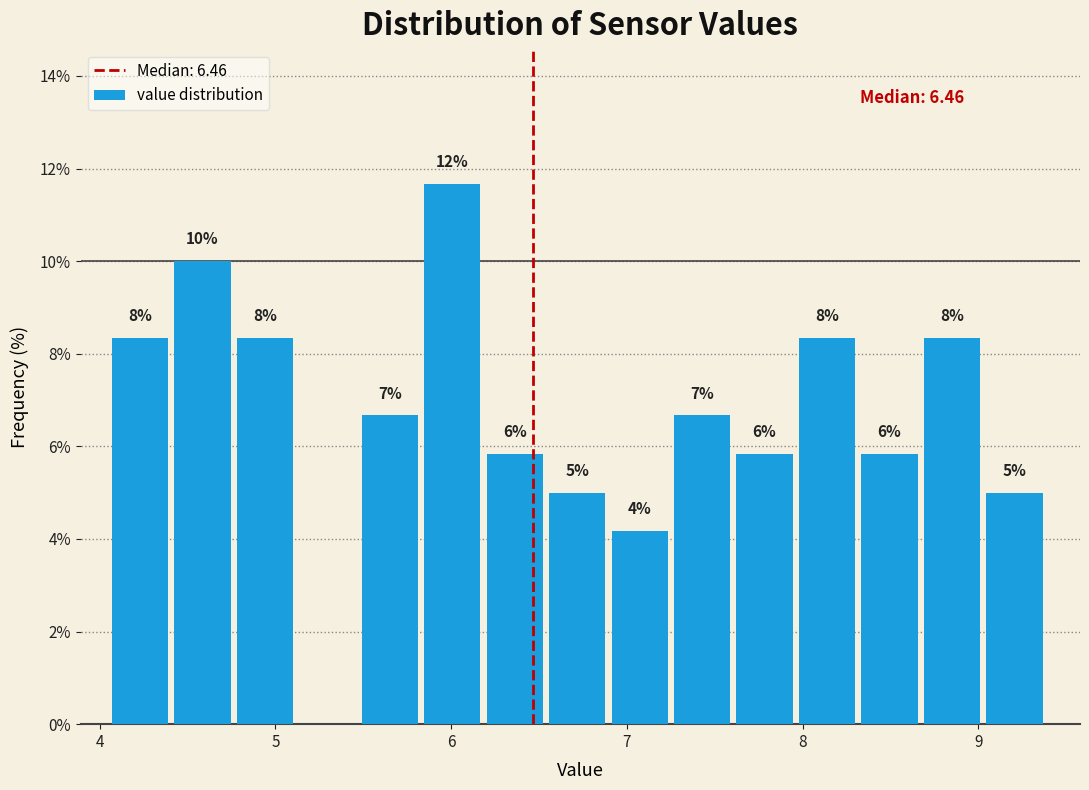

Read against the x-axis, roughly where is the centre of the tallest bar?

6.0